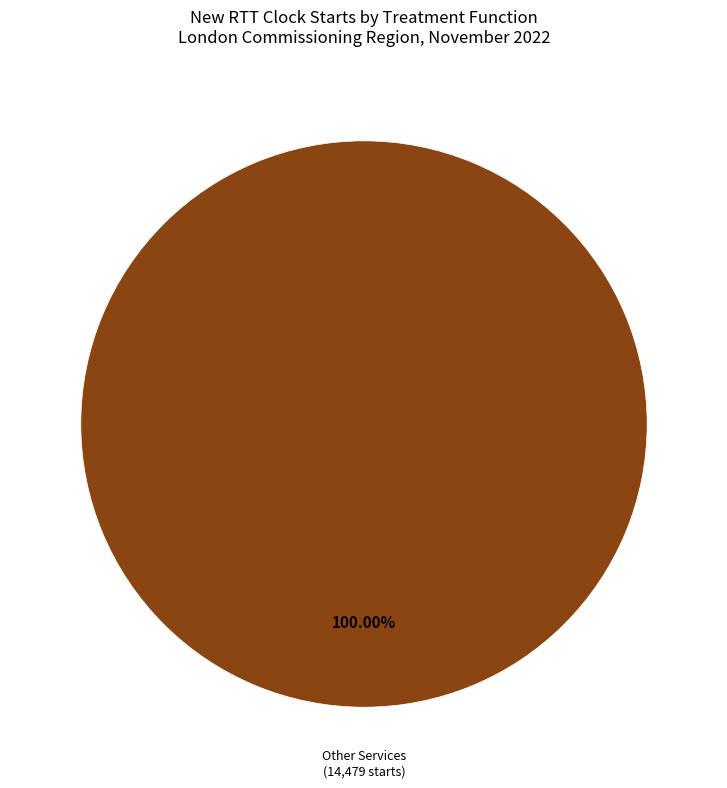

Is there any slice that represents more than half of the pie?

Yes